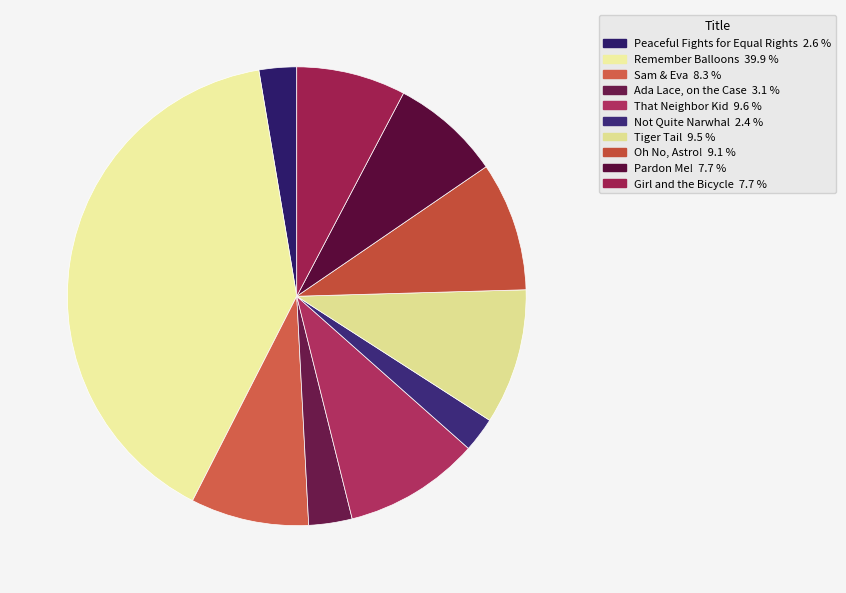

How many slices are in this pie chart?

10